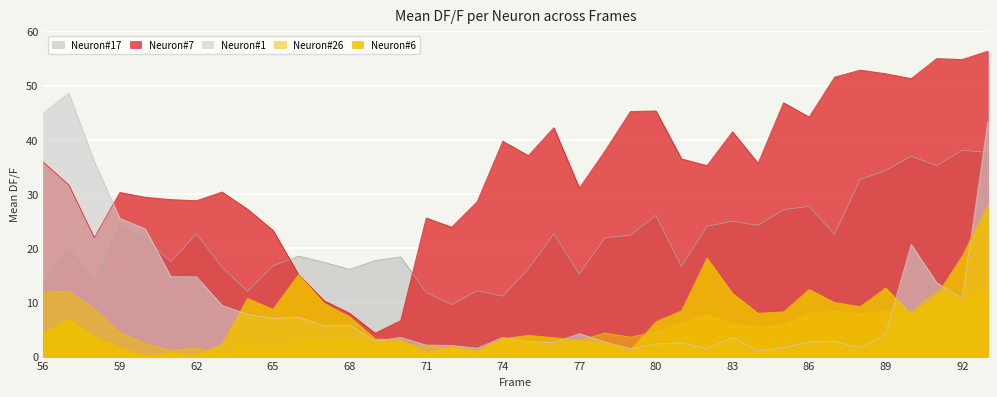

The Neuron#6 series shows 4.3 at 56. True or false?

True